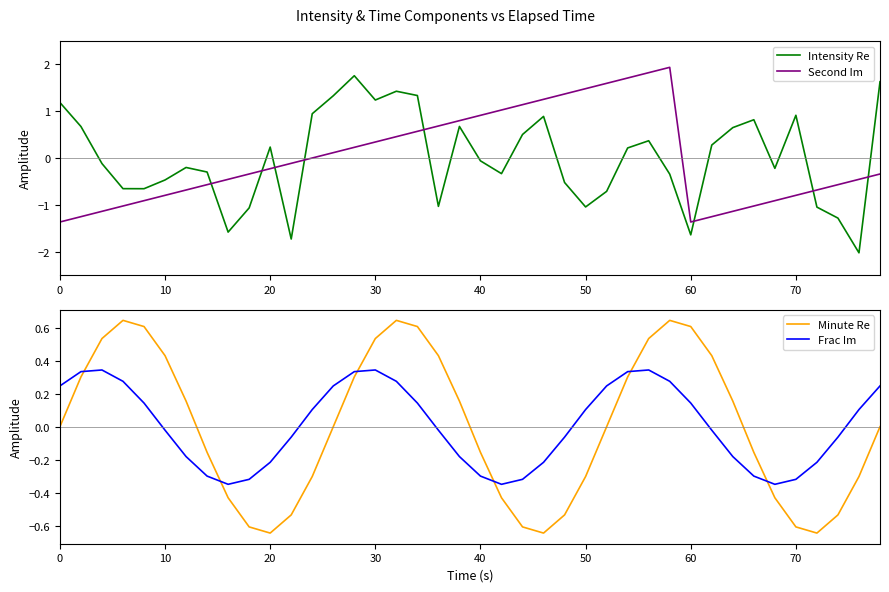

What is the minimum value for Second Im?

-1.4